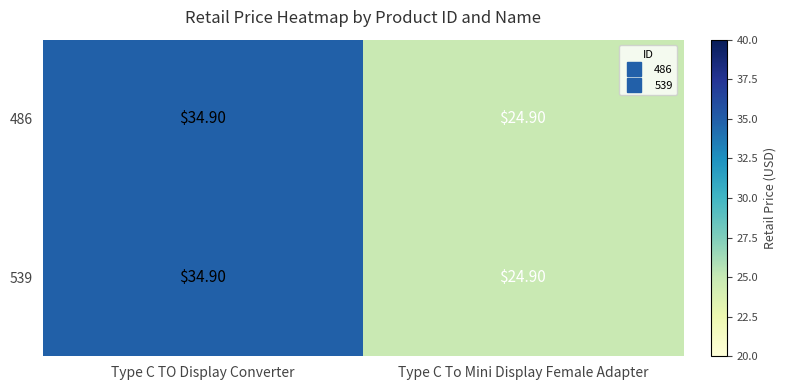

What is the sum of all 486 values?

59.8